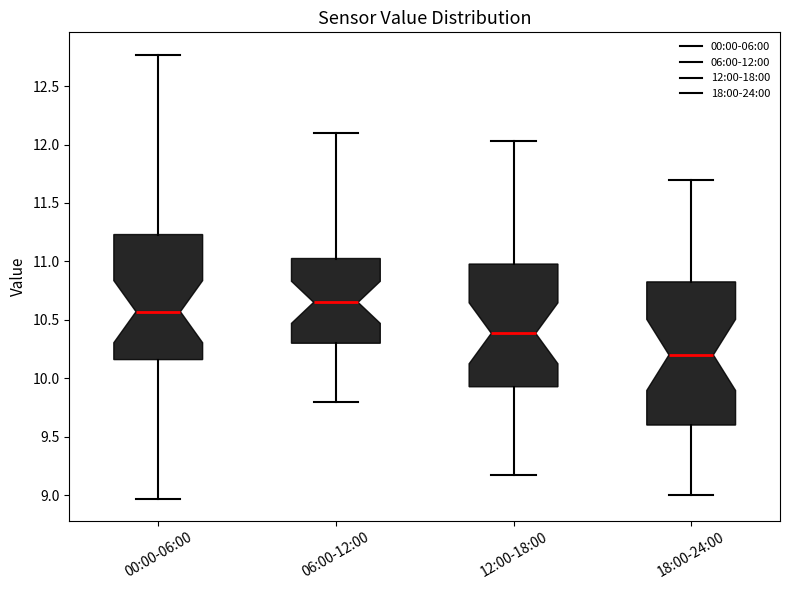

Which box's median line is the highest?

06:00-12:00